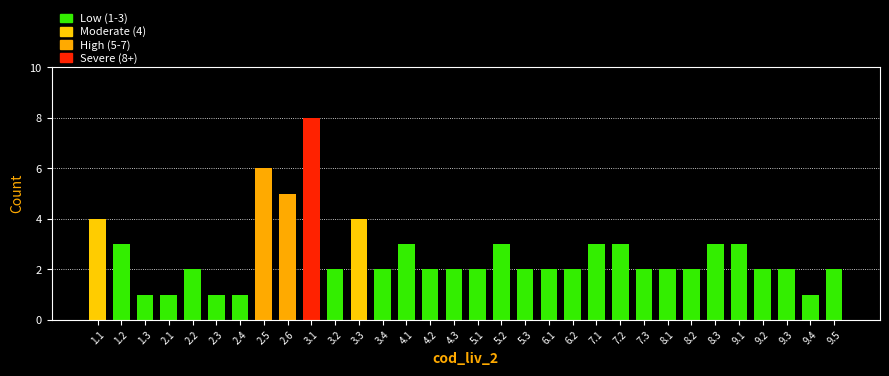

What is the sum of the values at 5.3 and 1.1?

6